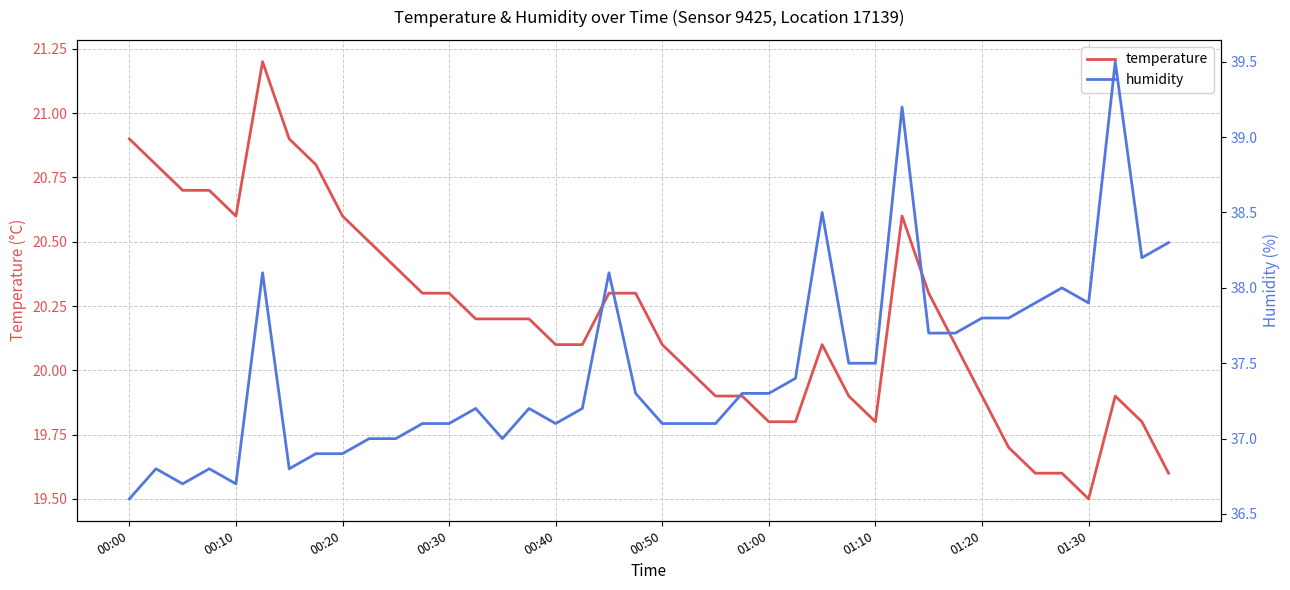

What is the highest value of the temperature series?

21.2